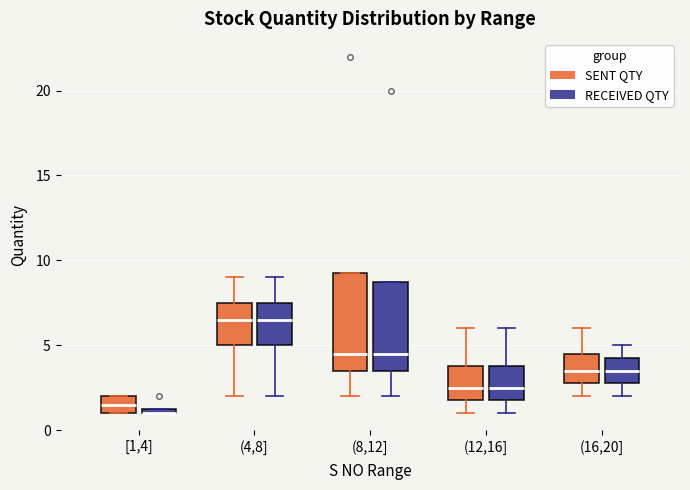

Where is the lower edge of the box for (8,12] (SENT QTY) on the y-axis? The values are not printed on the chart, so give them approximately, as read against the axis.

3.5